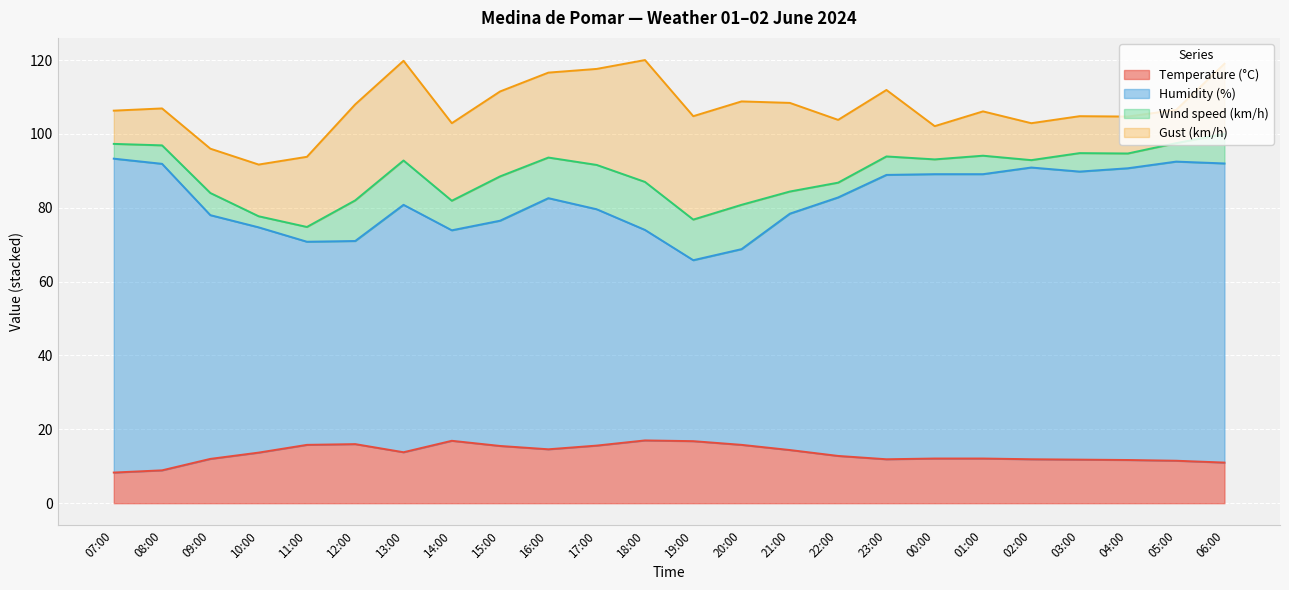

What is the total value across all series at 11:00?

93.8